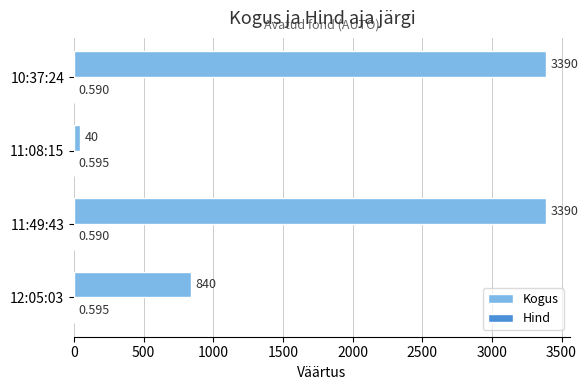

Which series has the largest total across all categories?

Kogus